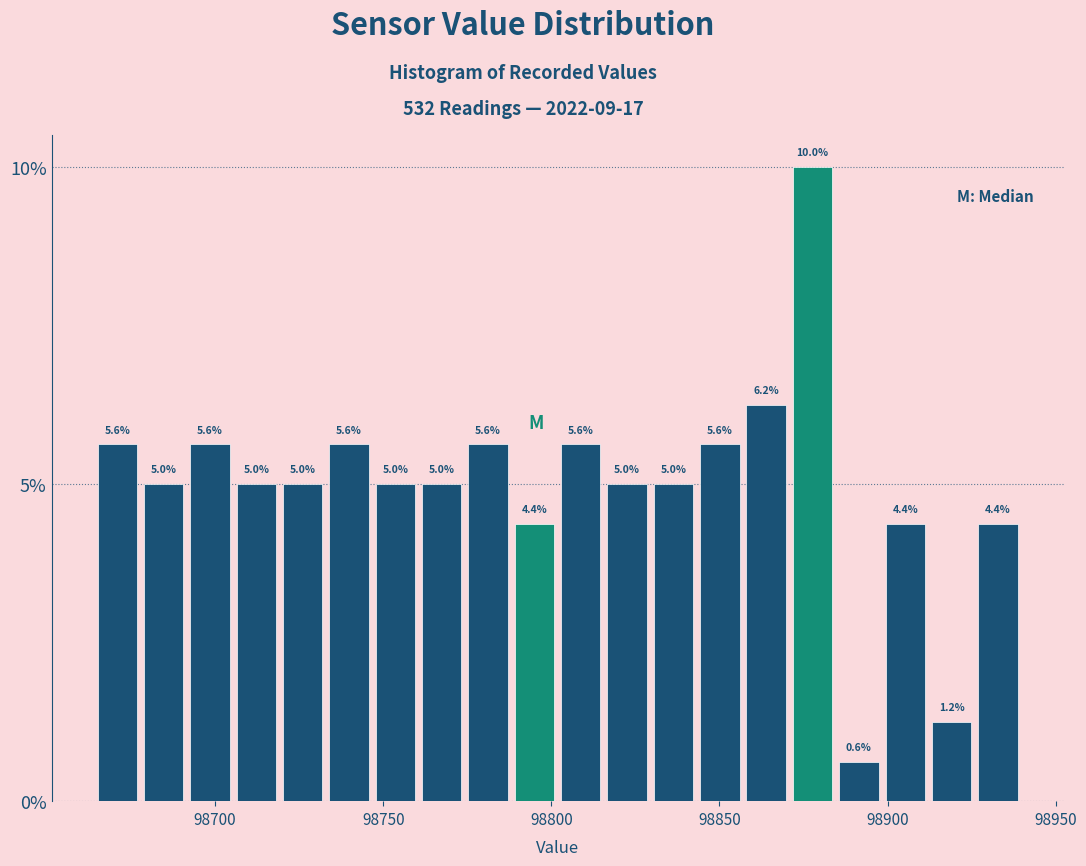

Read against the x-axis, roughly where is the centre of the tallest bar?

98880